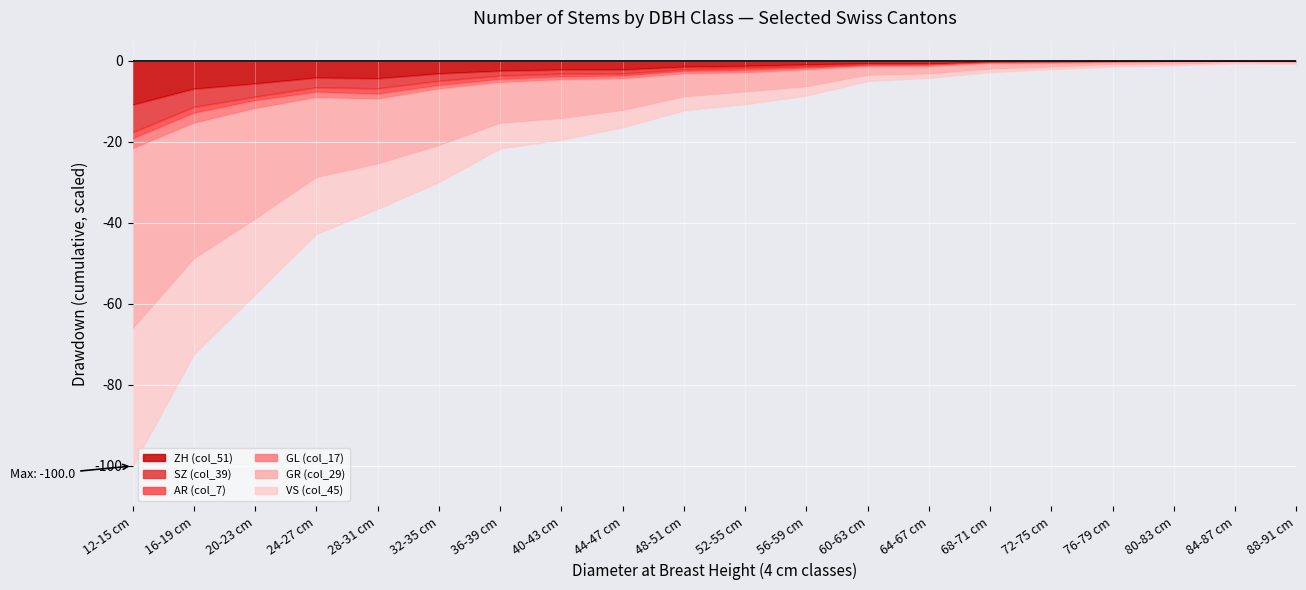

What is the minimum value for ZH (col_51)?

-10.8